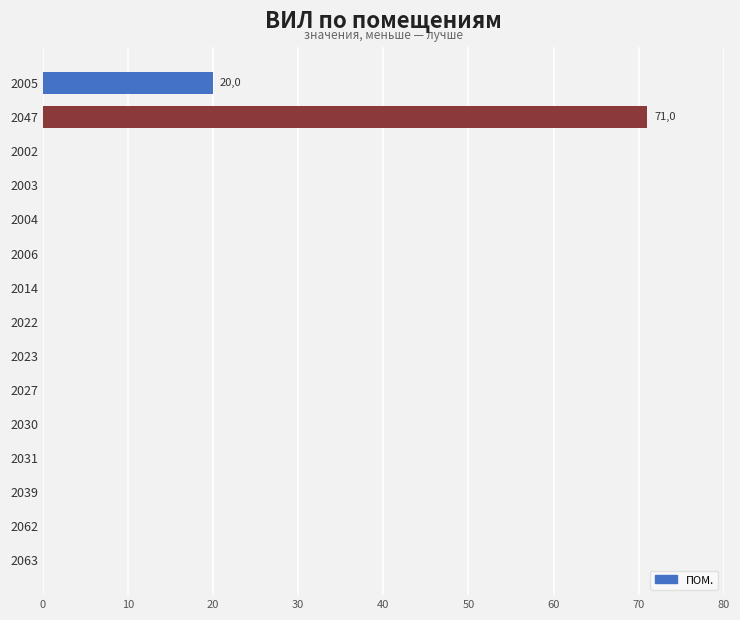

Reading bottom to top, transcribe all the data shown in this chart.

2063=0	2062=0	2039=0	2031=0	2030=0	2027=0	2023=0	2022=0	2014=0	2006=0	2004=0	2003=0	2002=0	2047=71	2005=20